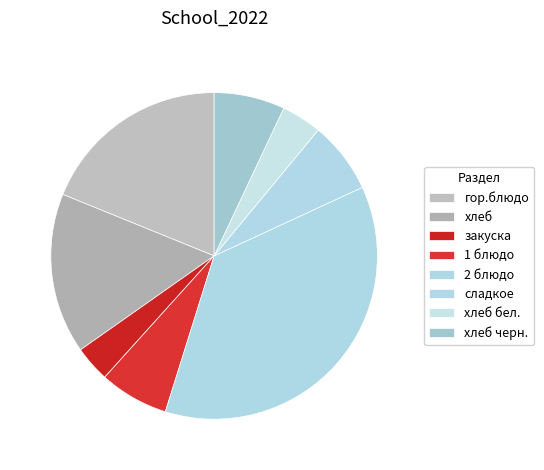

What is the change in value from гор.блюдо to 2 блюдо?

+234.3